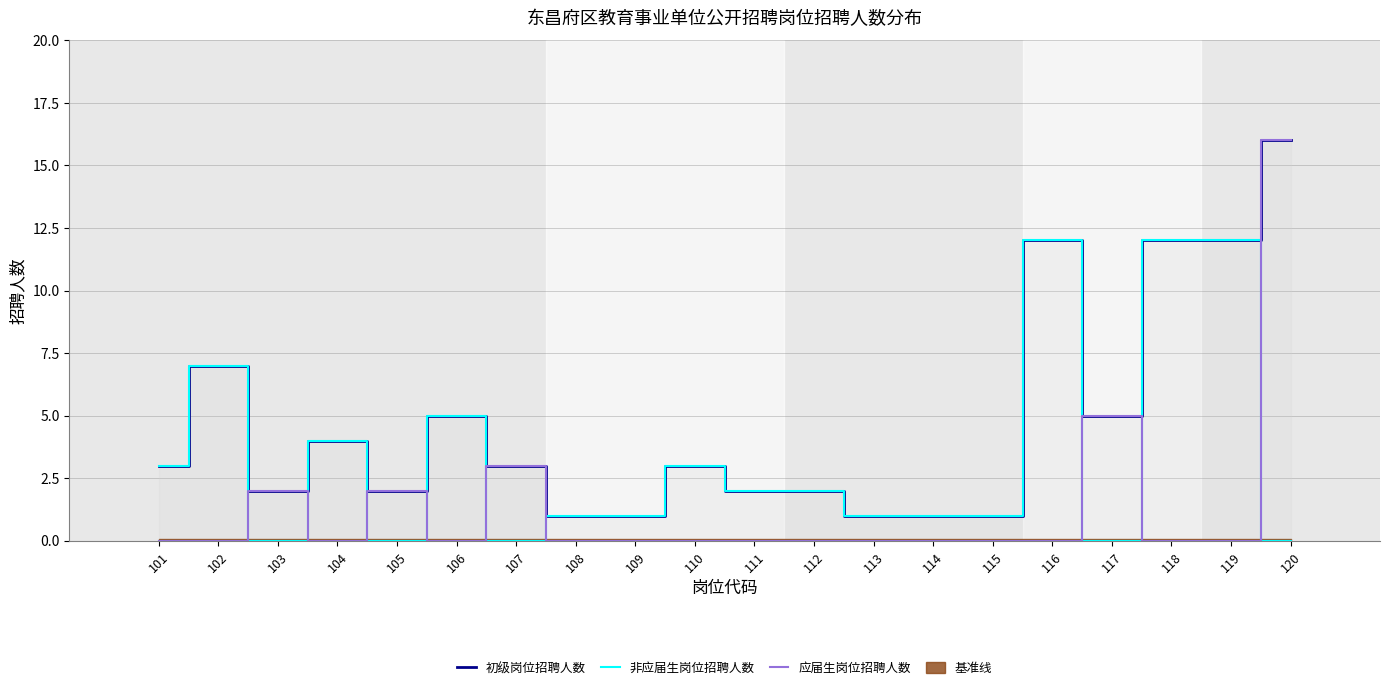

Which series ends up on top after the final intersection of 应届生岗位招聘人数 and 非应届生岗位招聘人数?

应届生岗位招聘人数